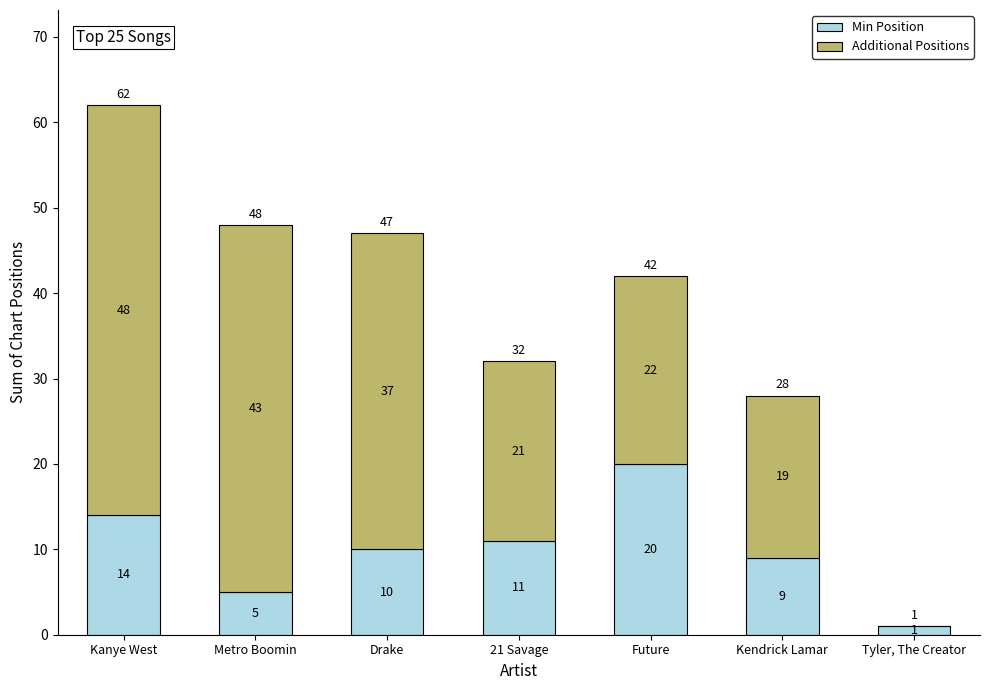

What is the total value across all series at Future?

42